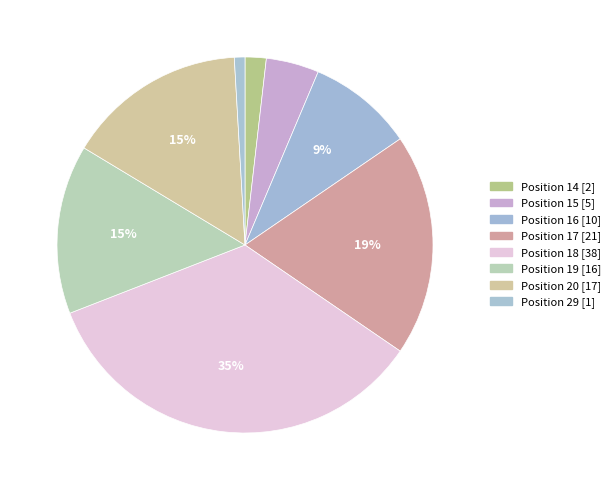

What is the total percentage of Position 17 and Position 19?

33.6%